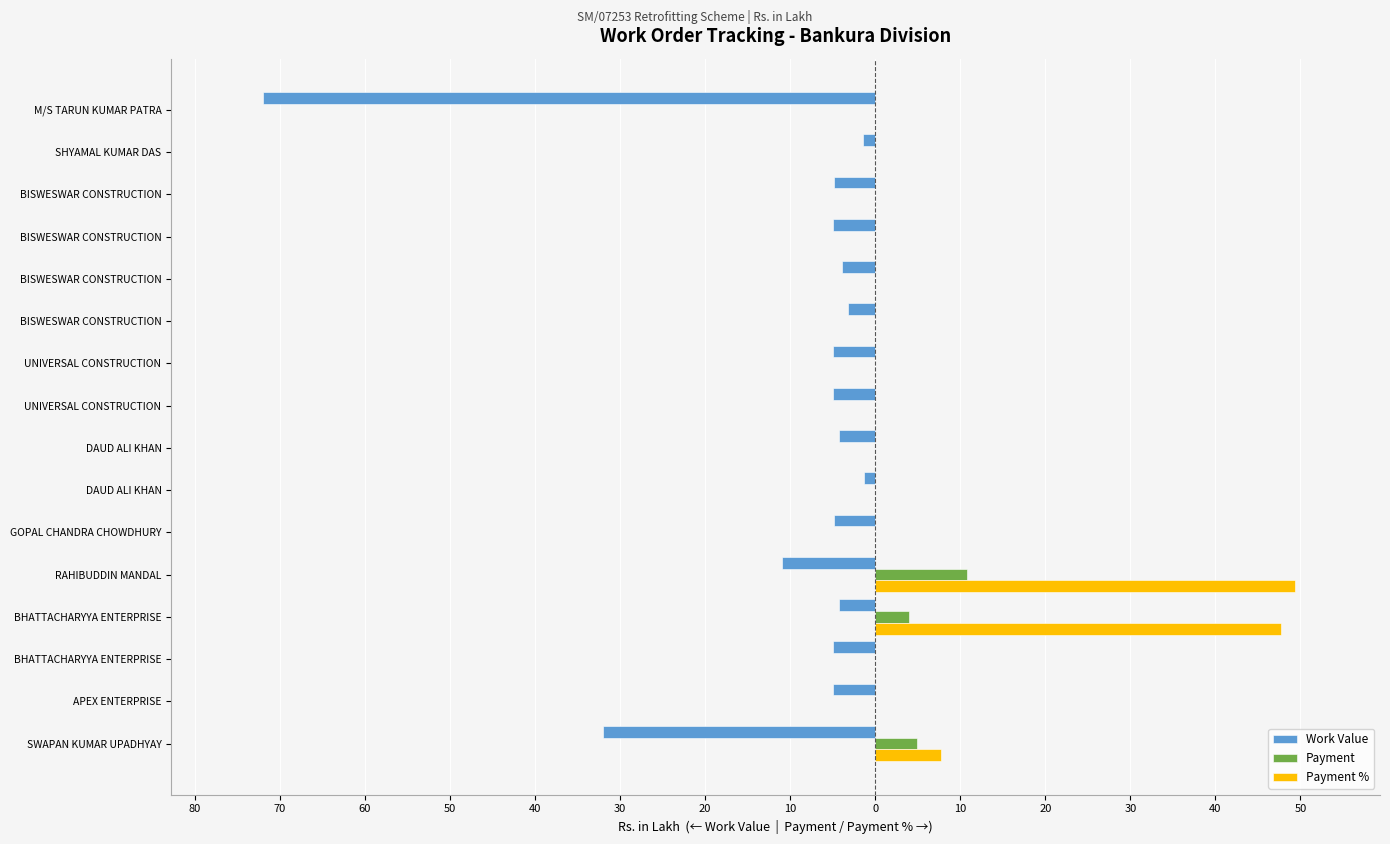

What are all the series names shown in the legend?

Work Value, Payment, Payment %